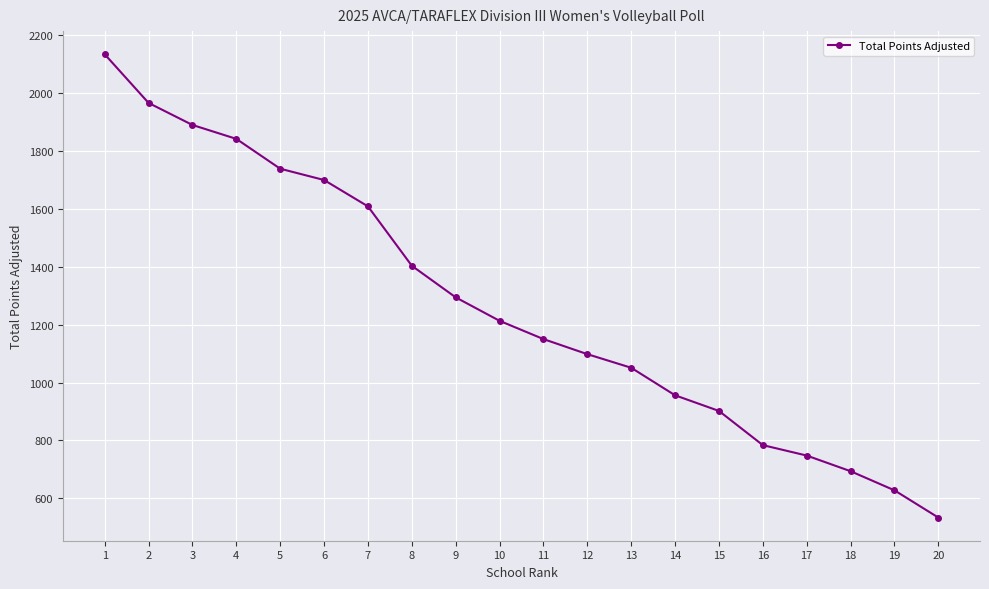

List the labels in order of value, largest first.

1, 2, 3, 4, 5, 6, 7, 8, 9, 10, 11, 12, 13, 14, 15, 16, 17, 18, 19, 20